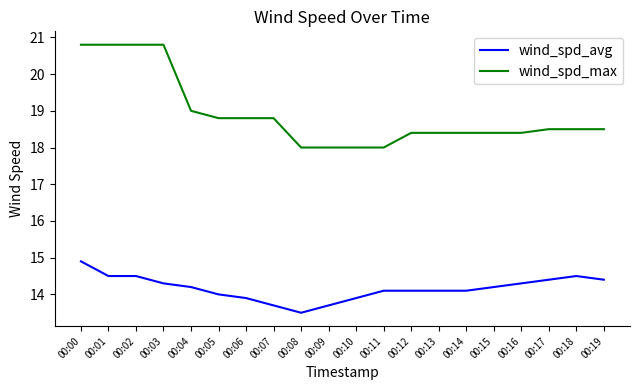

At which category is the sum across all series the highest?

00:00